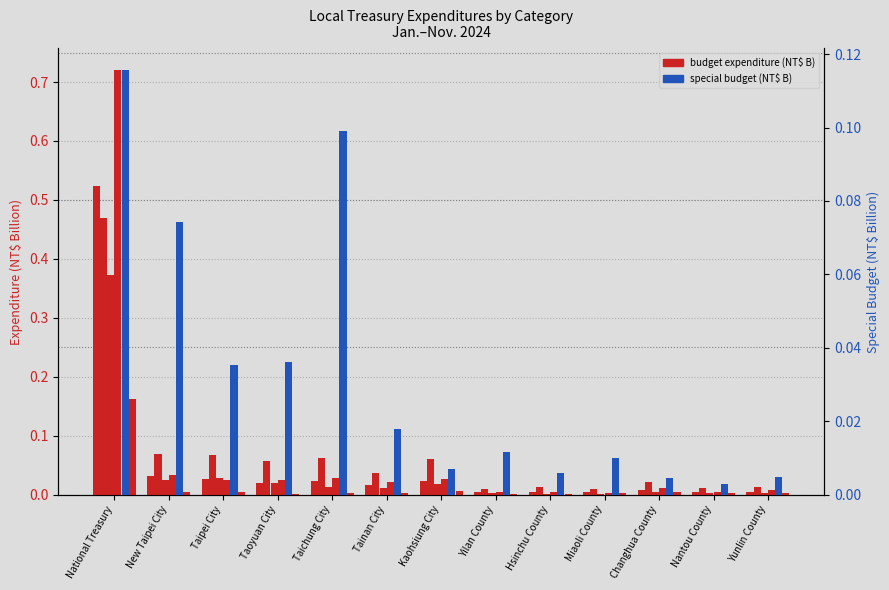

Which series has the widest spread of values?

Social Welfare